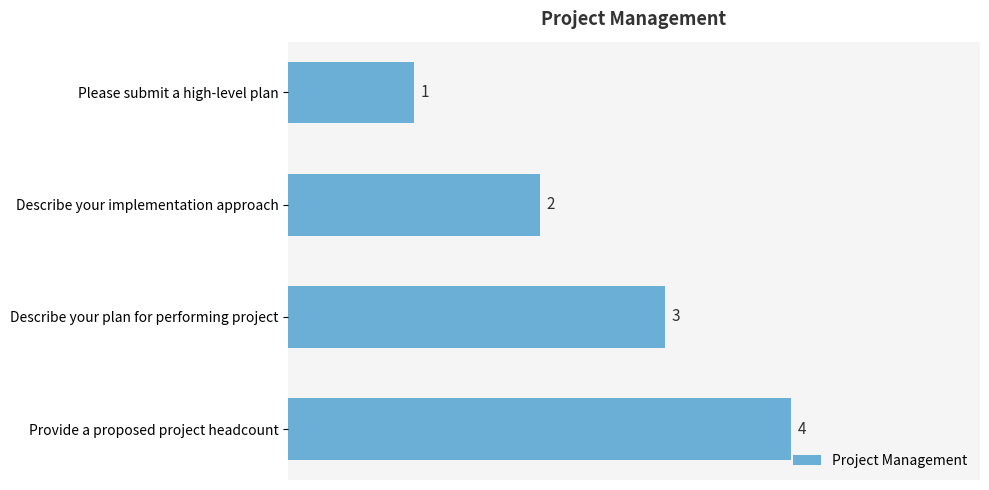

The value at Describe your plan for performing project is 1. True or false?

False